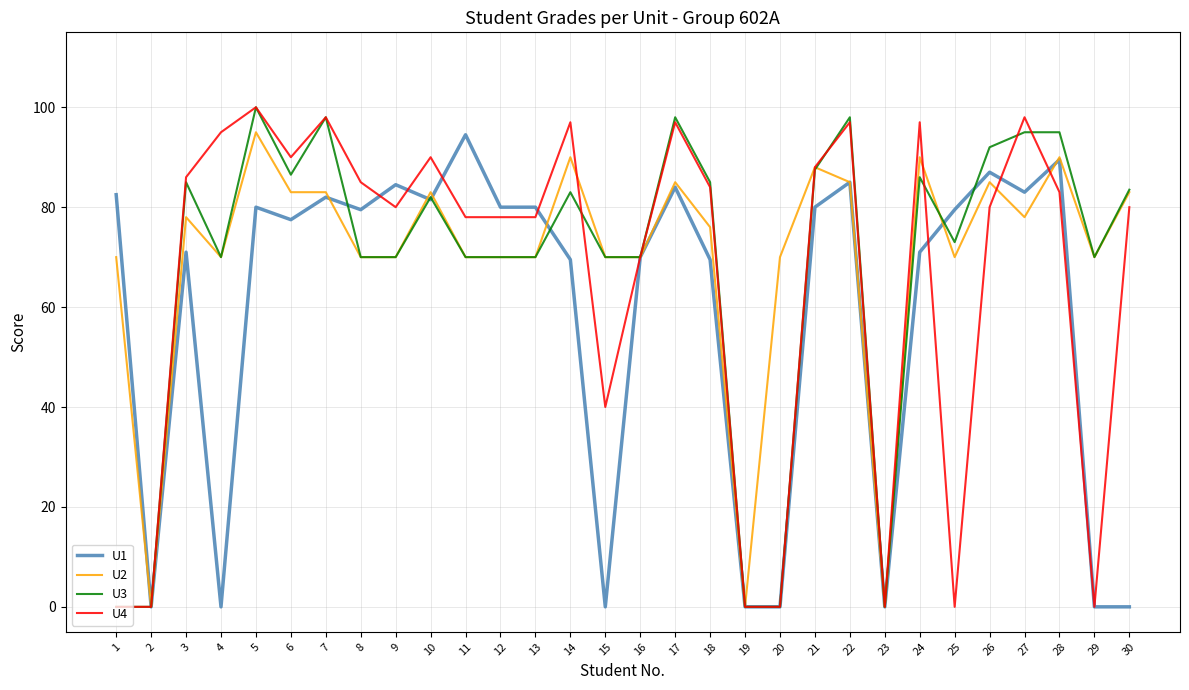

Where does the U2 series first go above 76?

3